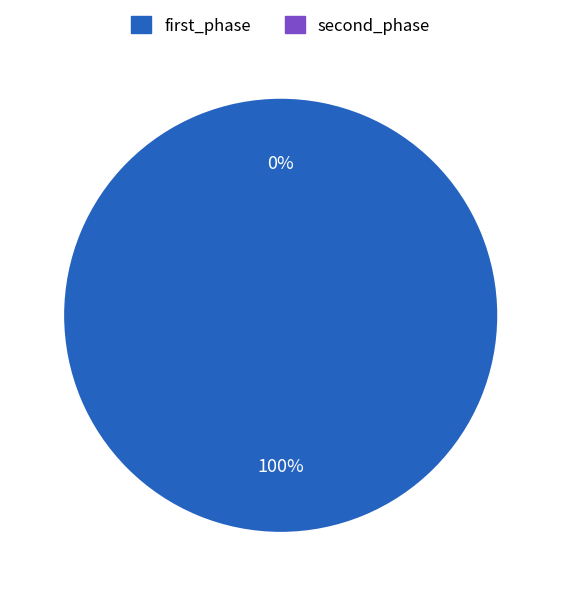

Combined, do first_phase and second_phase account for over 50%?

Yes